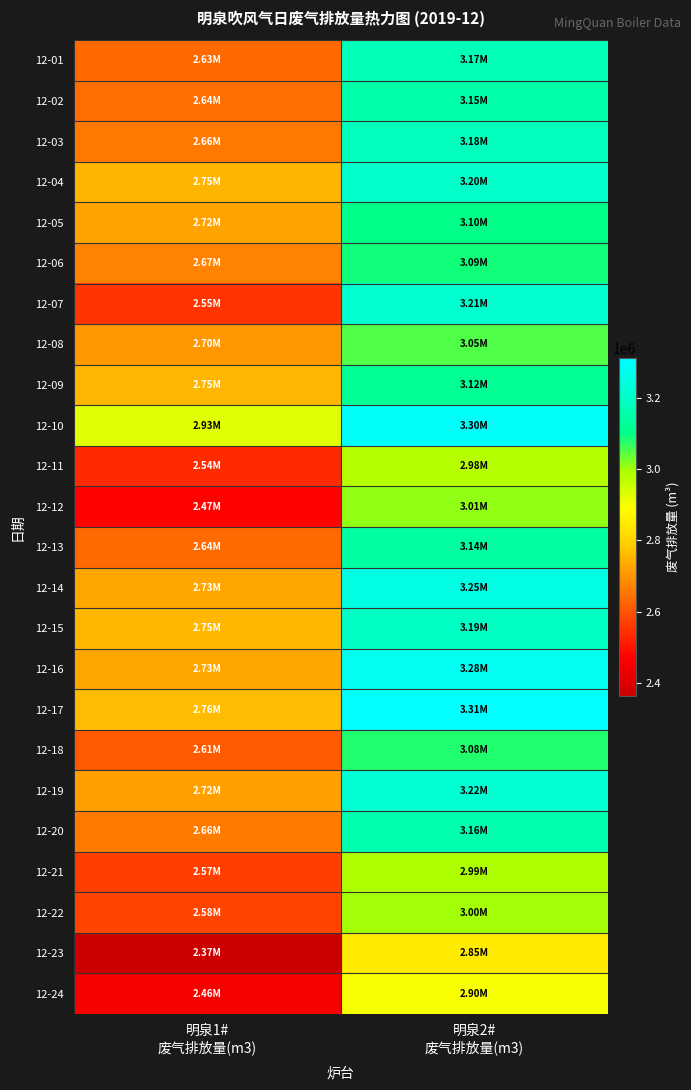

What is the total value across all series at 明泉1#
废气排放量(m3)?

63585967